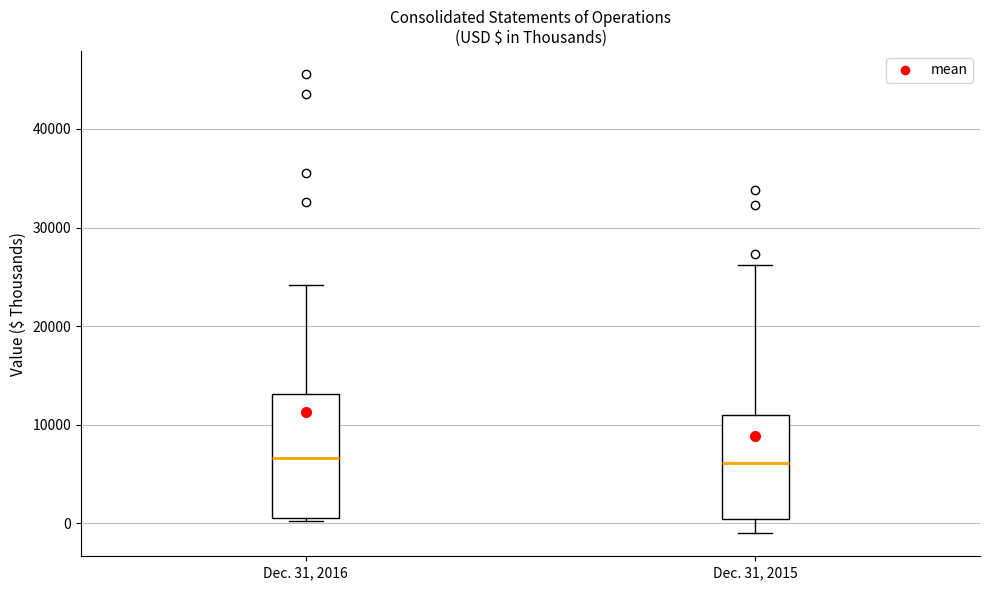

Reading left to right, read every box against the y-axis: the position of its median line, the range the box covers, and the ends of its whiskers. The values are not printed on the chart, so give them approximately, as read against the axis.

Dec. 31, 2016: median 7000, box 1000 to 13000, whiskers 0 to 24000
Dec. 31, 2015: median 6000, box 0 to 11000, whiskers -1000 to 26000